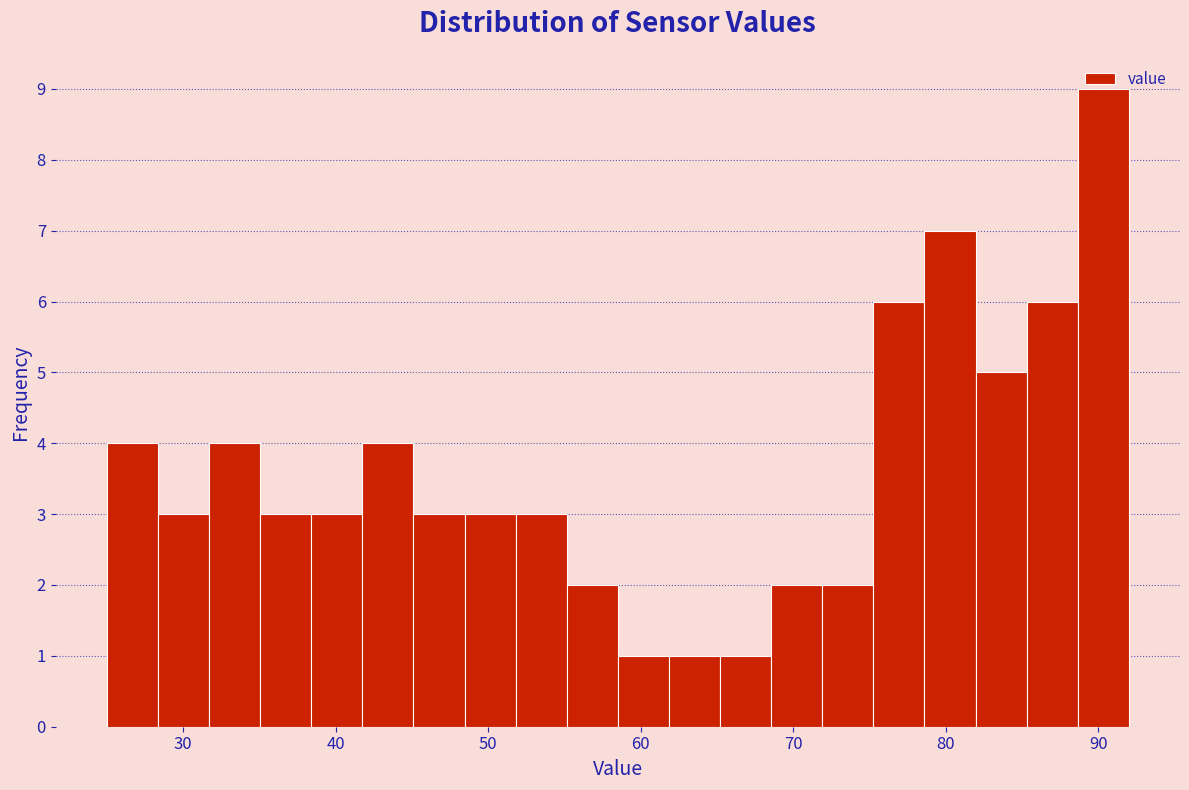

Read against the x-axis, roughly where is the centre of the tallest bar?

90